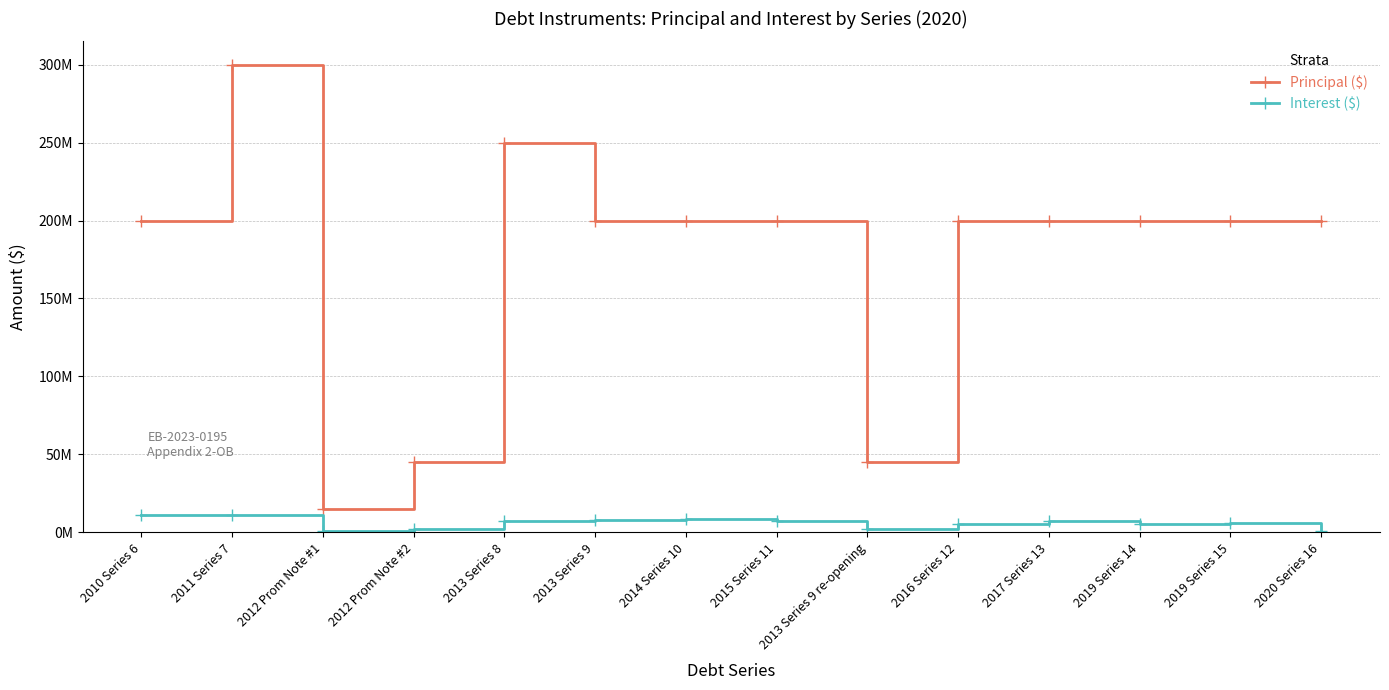

Does the chart have visible grid lines?

Yes